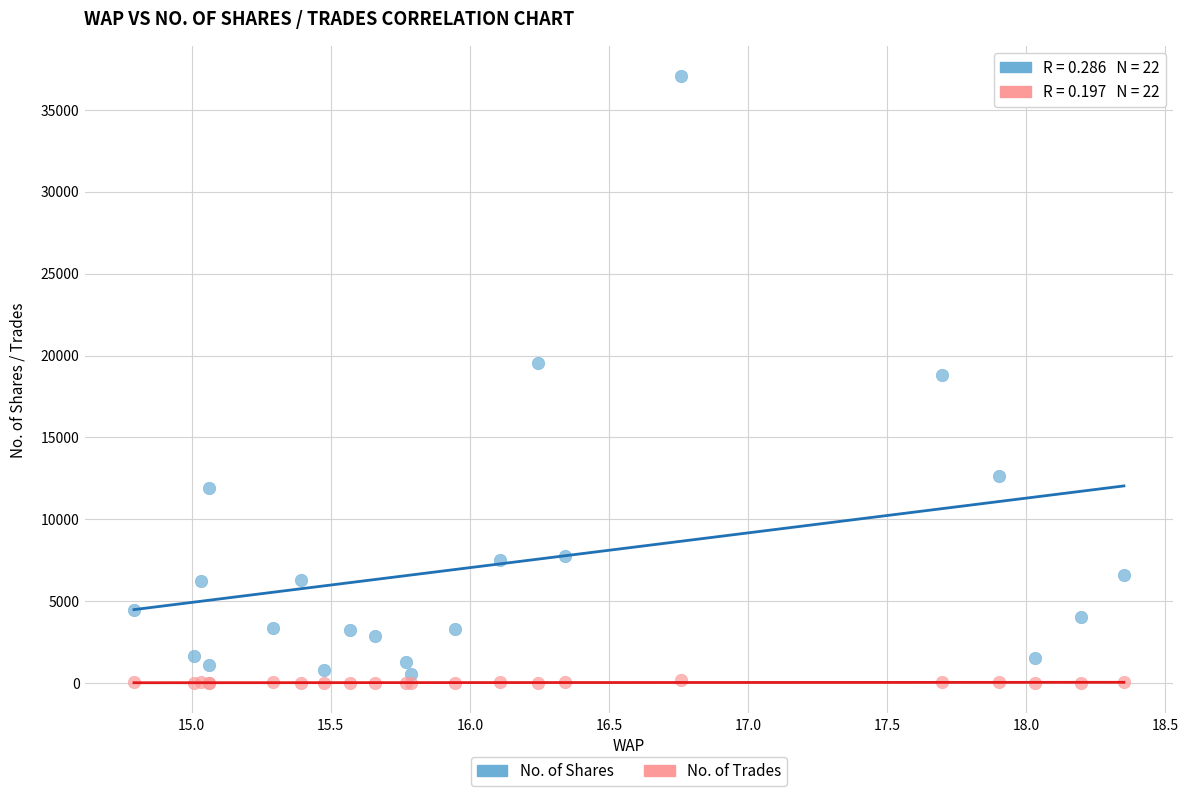

Which series has the largest Y range (max minus min)?

No. of Shares